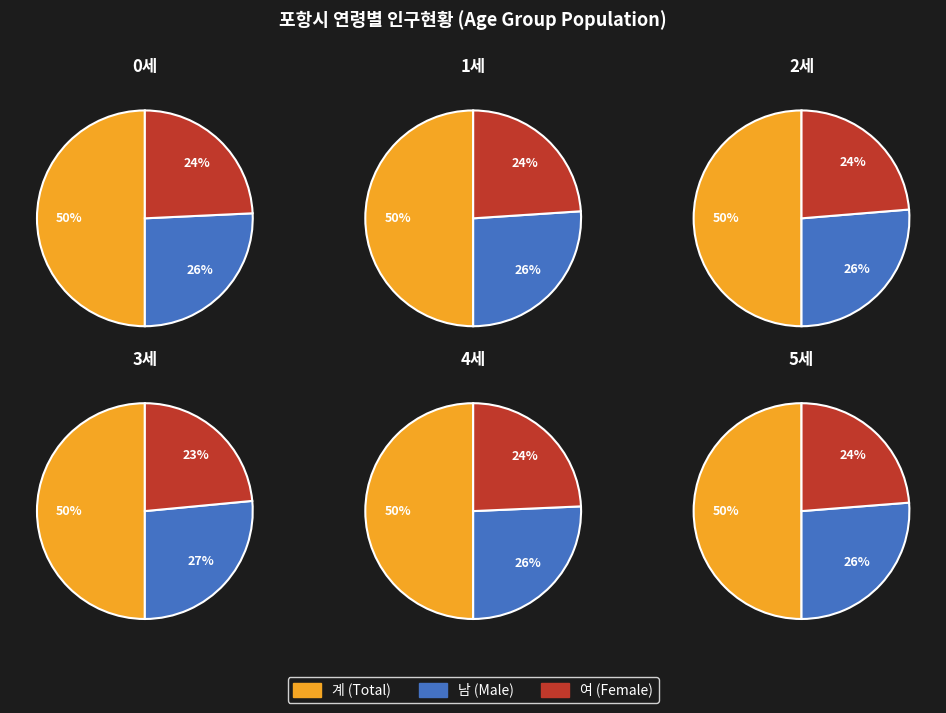

Rank the series at 0 from highest to lowest value.

계, 남, 여